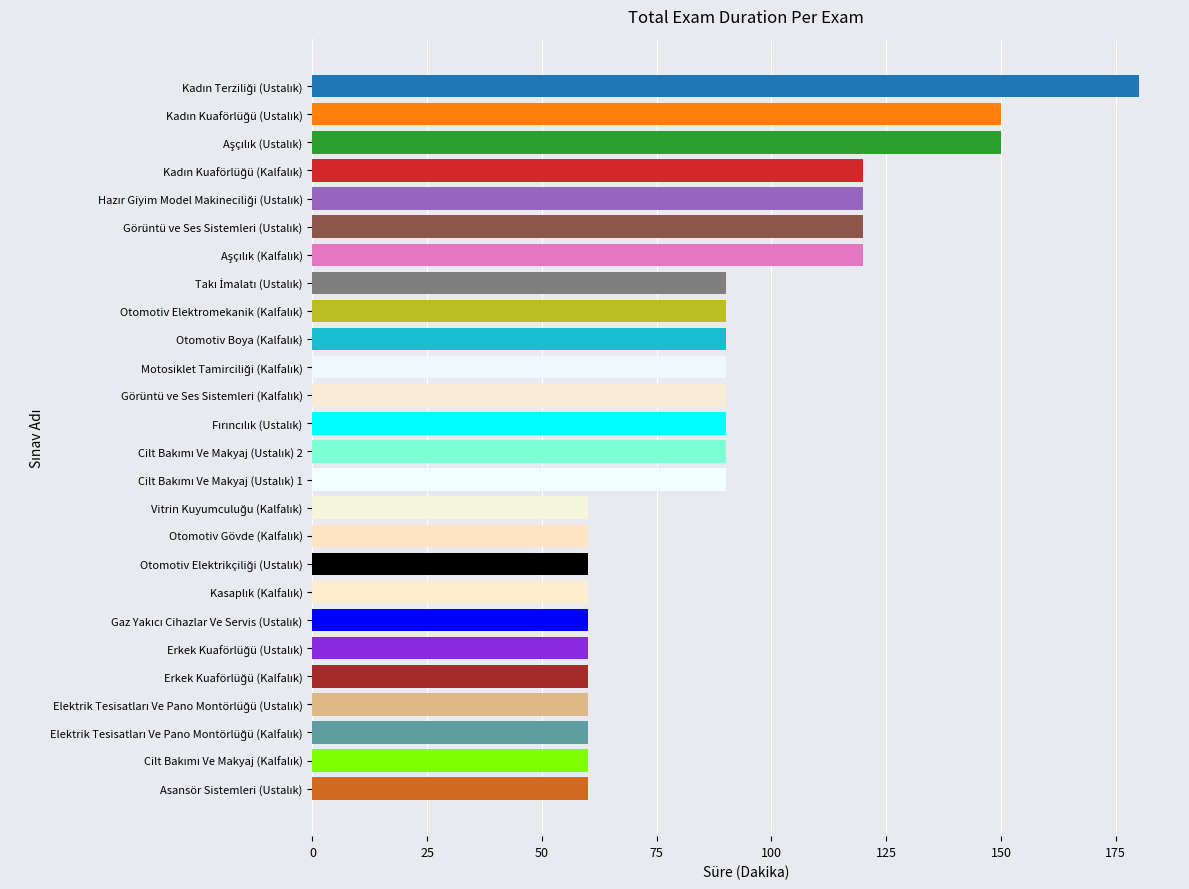

What is the maximum value shown in the chart?

180